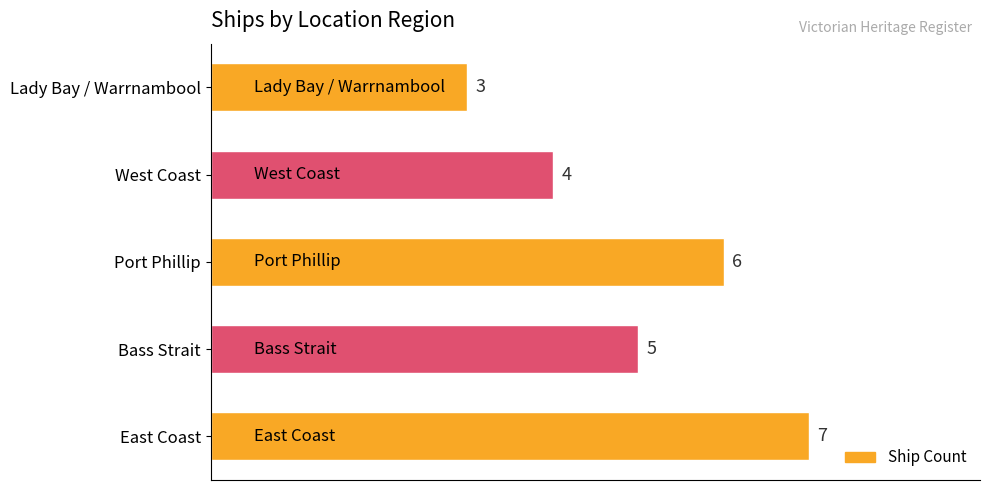

At which label is the value closest to 5?

Bass Strait